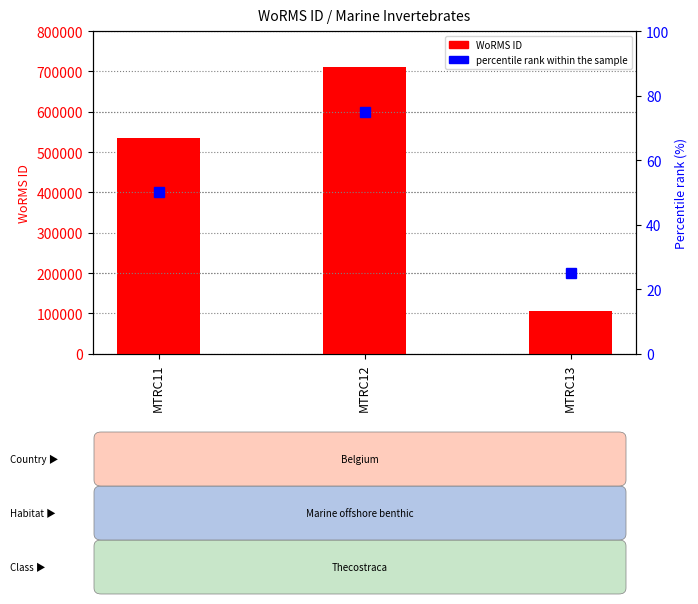

How many series are shown in this chart?

2